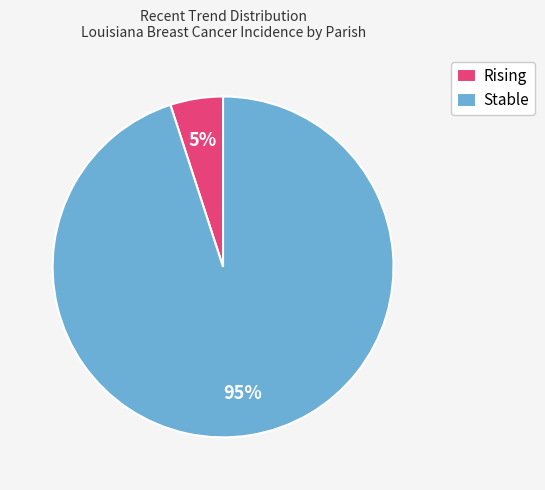

What is the smallest slice in the pie chart?

Rising